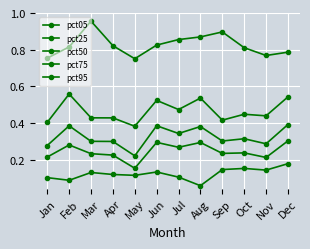

Reading left to right, list all the values displayed in this chart.

pct05: 0.1	0.1	0.1	0.1	0.1	0.1	0.1	0.1	0.1	0.2	0.1	0.2
pct25: 0.2	0.3	0.2	0.2	0.2	0.3	0.3	0.3	0.2	0.2	0.2	0.3
pct50: 0.3	0.4	0.3	0.3	0.2	0.4	0.3	0.4	0.3	0.3	0.3	0.4
pct75: 0.4	0.6	0.4	0.4	0.4	0.5	0.5	0.5	0.4	0.4	0.4	0.5
pct95: 0.8	0.8	1.0	0.8	0.8	0.8	0.9	0.9	0.9	0.8	0.8	0.8